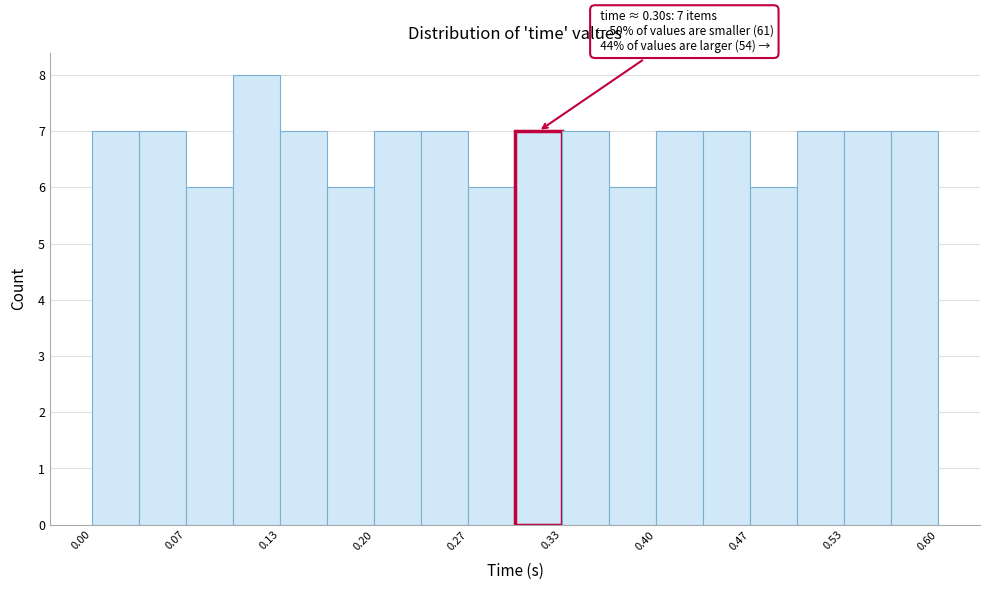

Read against the x-axis, roughly where is the centre of the tallest bar?

0.12